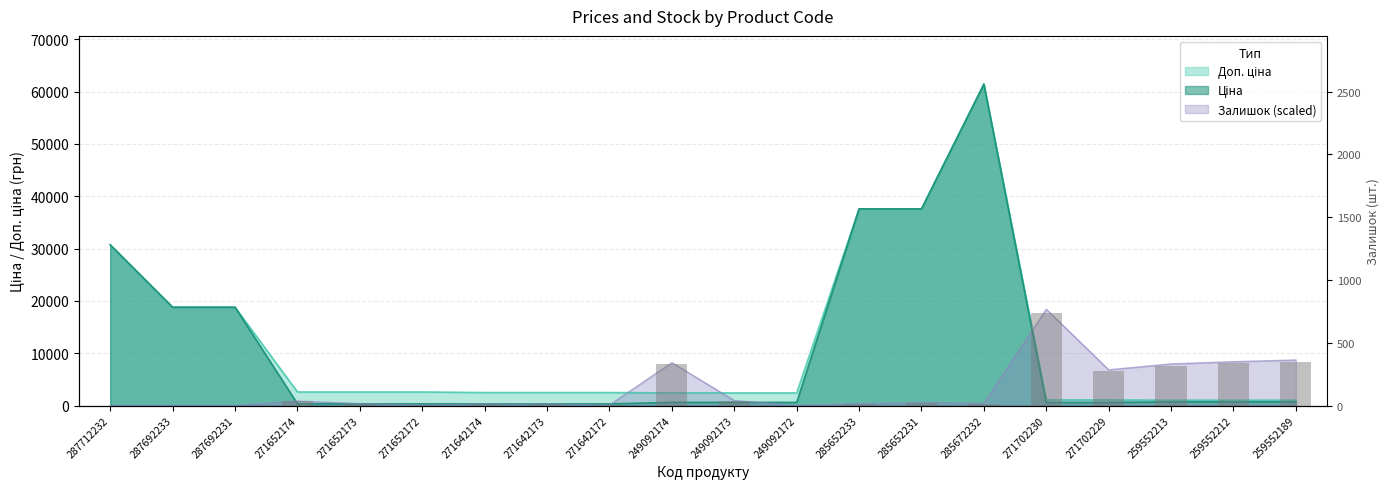

What is the sum of all Залишок values?

62667.9